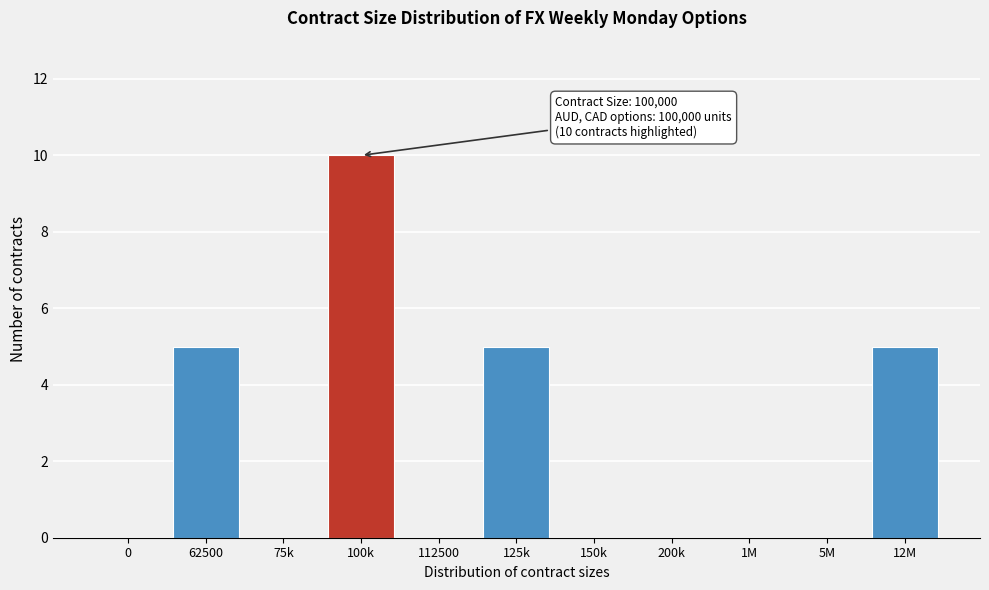

Reading left to right, transcribe all the data shown in this chart.

0=0	62500=5	75k=0	100k=10	112500=0	125k=5	150k=0	200k=0	1M=0	5M=0	12M=5